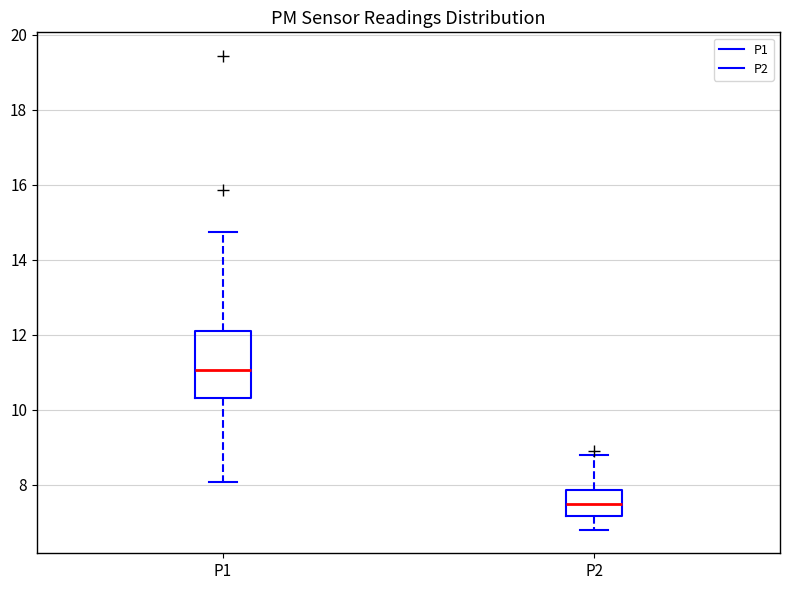

Which box has the lowest median line?

P2